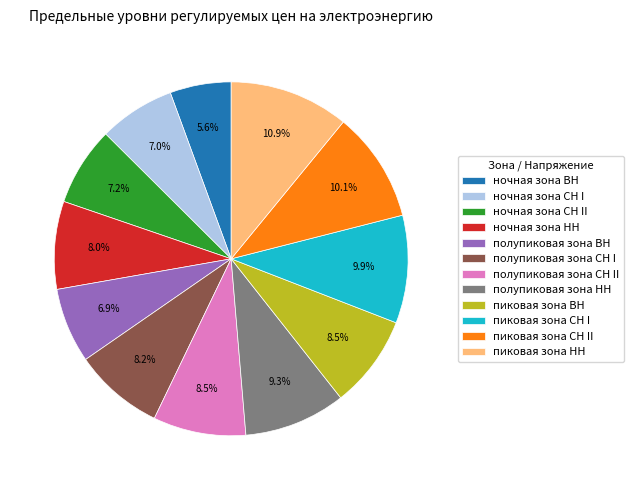

Is it true that ночная зона ВН is 6% of the pie?

True